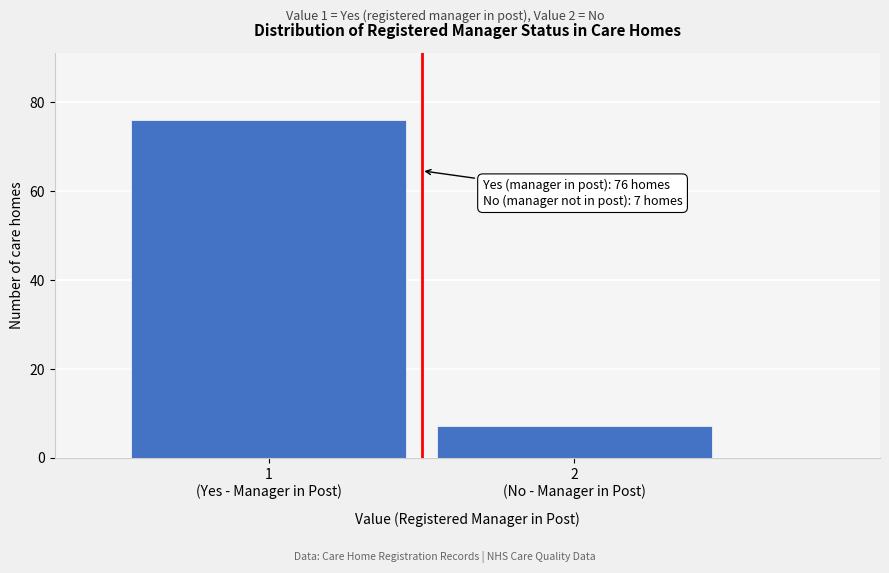

Reading left to right, transcribe all the data shown in this chart.

76	7